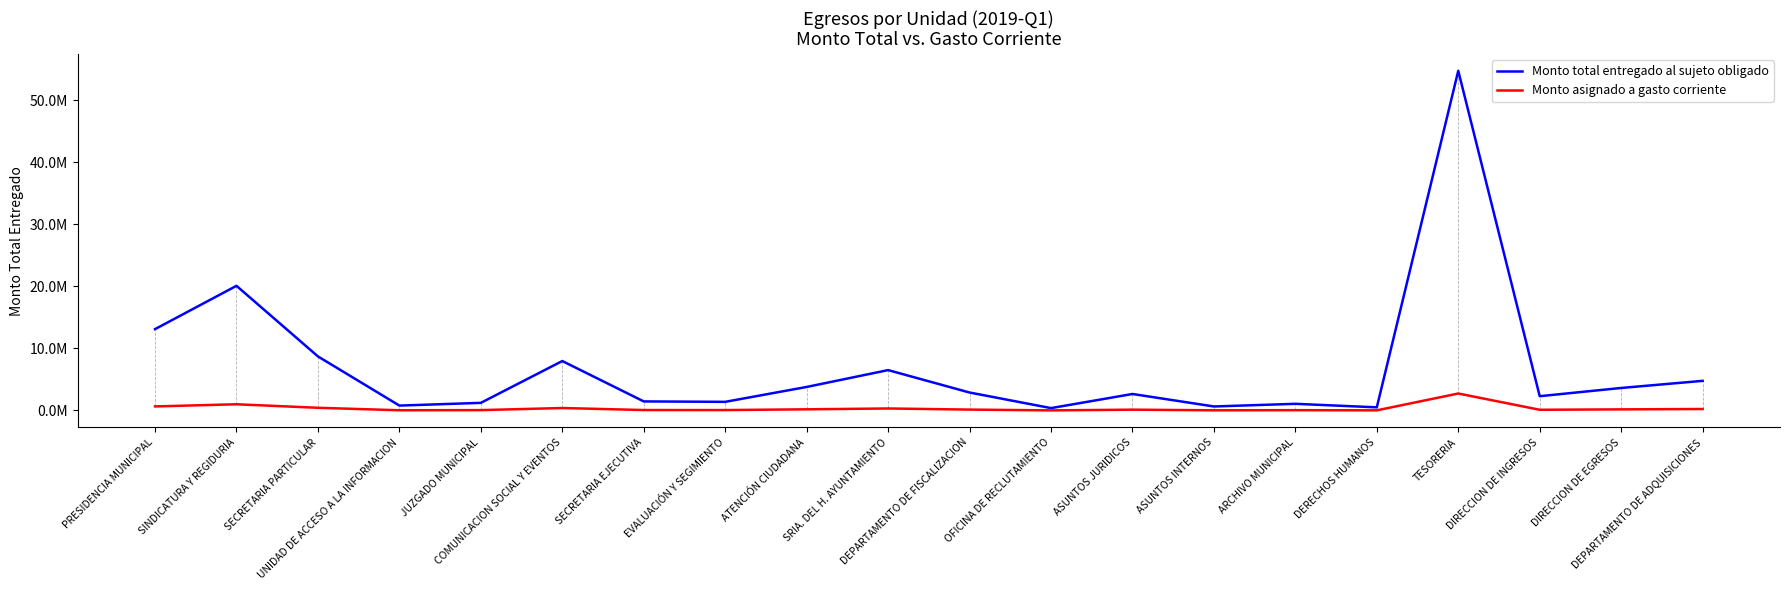

List the series in order of their overall mean, lowest first.

Monto asignado a gasto corriente, Monto total entregado al sujeto obligado